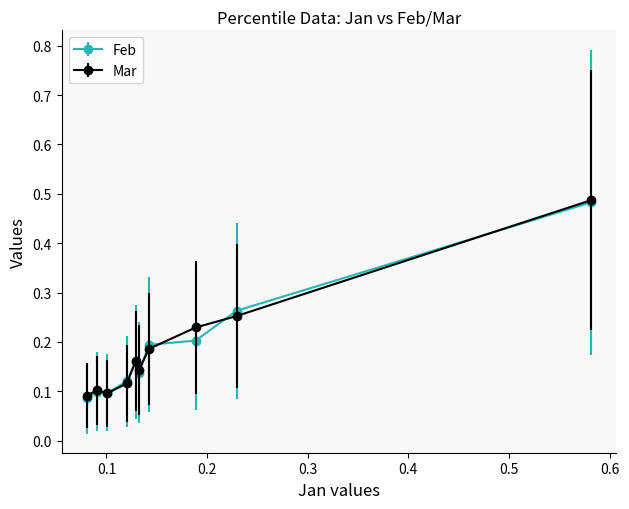

How many Feb values are between 0 and 1?

10